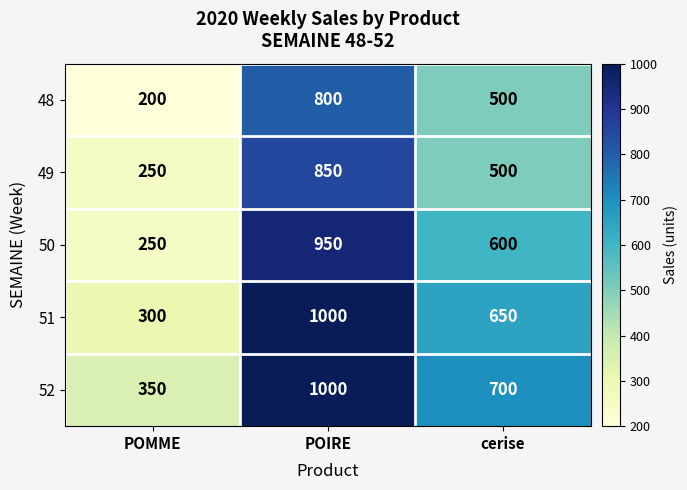

Count the number of data series in this chart.

5